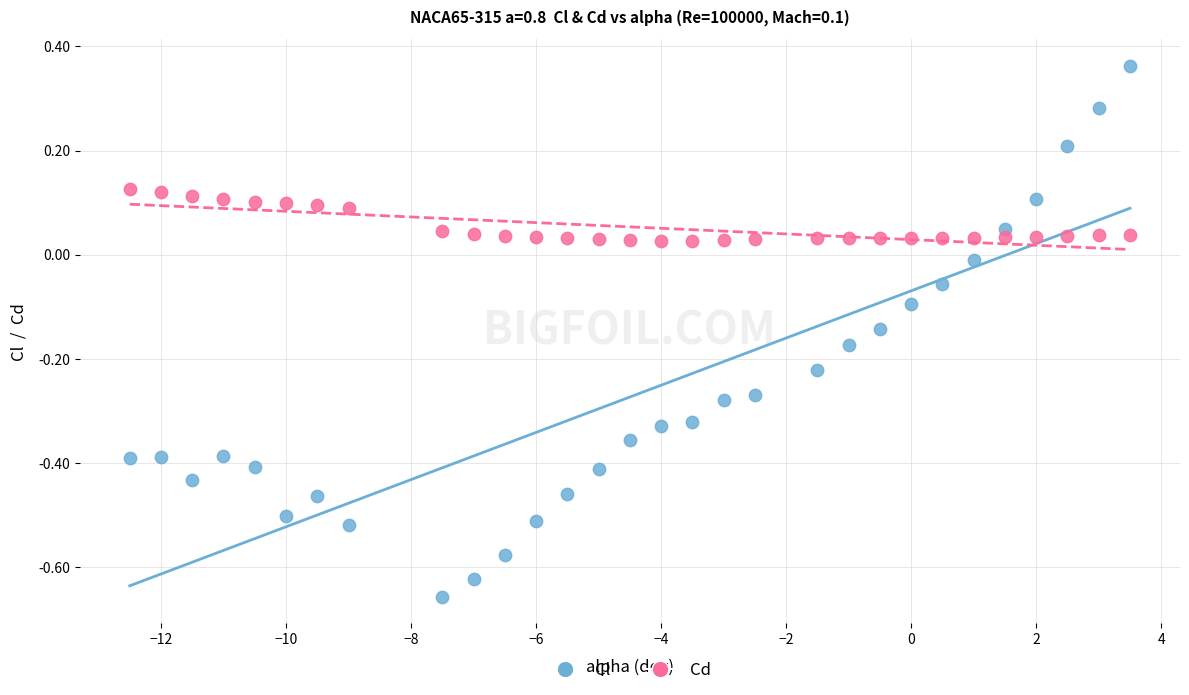

Which series reaches the minimum Y coordinate?

Cl